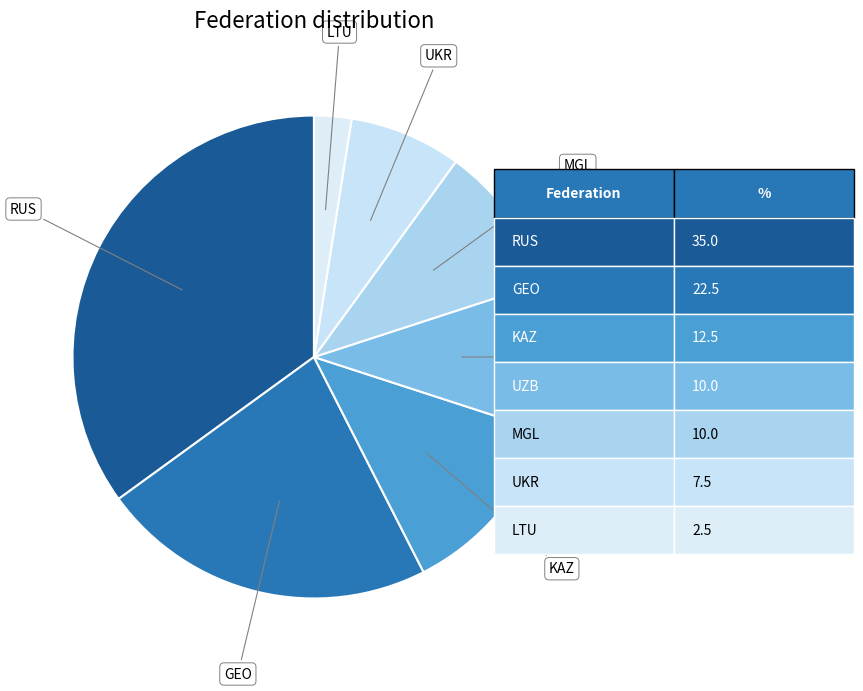

Count the number of slices in the pie.

7